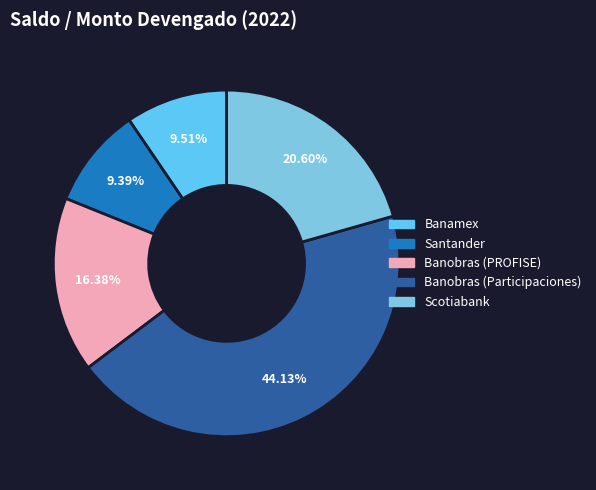

To the nearest percent, what is the combined percentage of Santander and Banamex?

19%